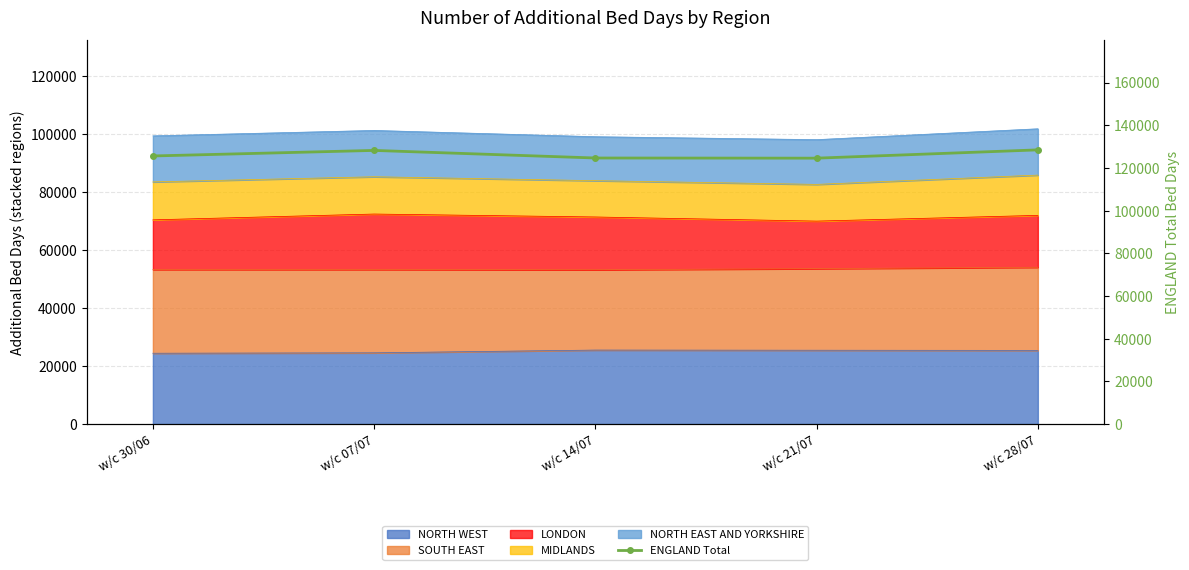

How many points are higher than both their immediate neighbors (excluding endpoints)?

1